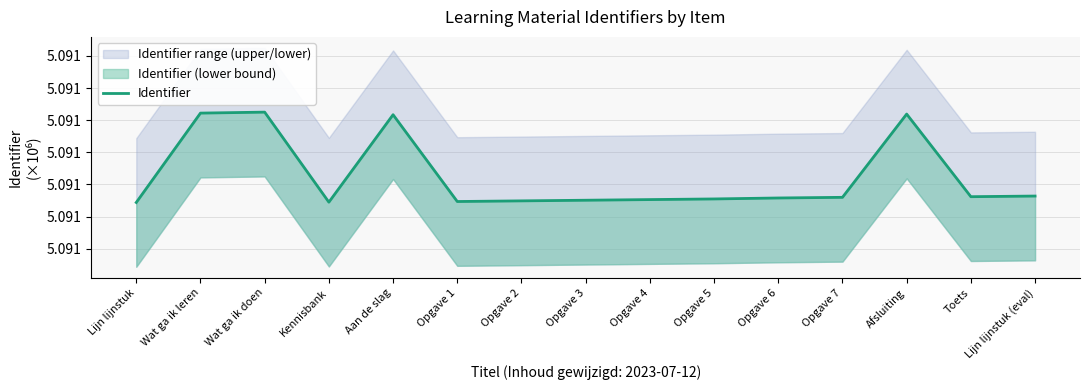

Reading left to right, transcribe all the data shown in this chart.

5.1	5.1	5.1	5.1	5.1	5.1	5.1	5.1	5.1	5.1	5.1	5.1	5.1	5.1	5.1